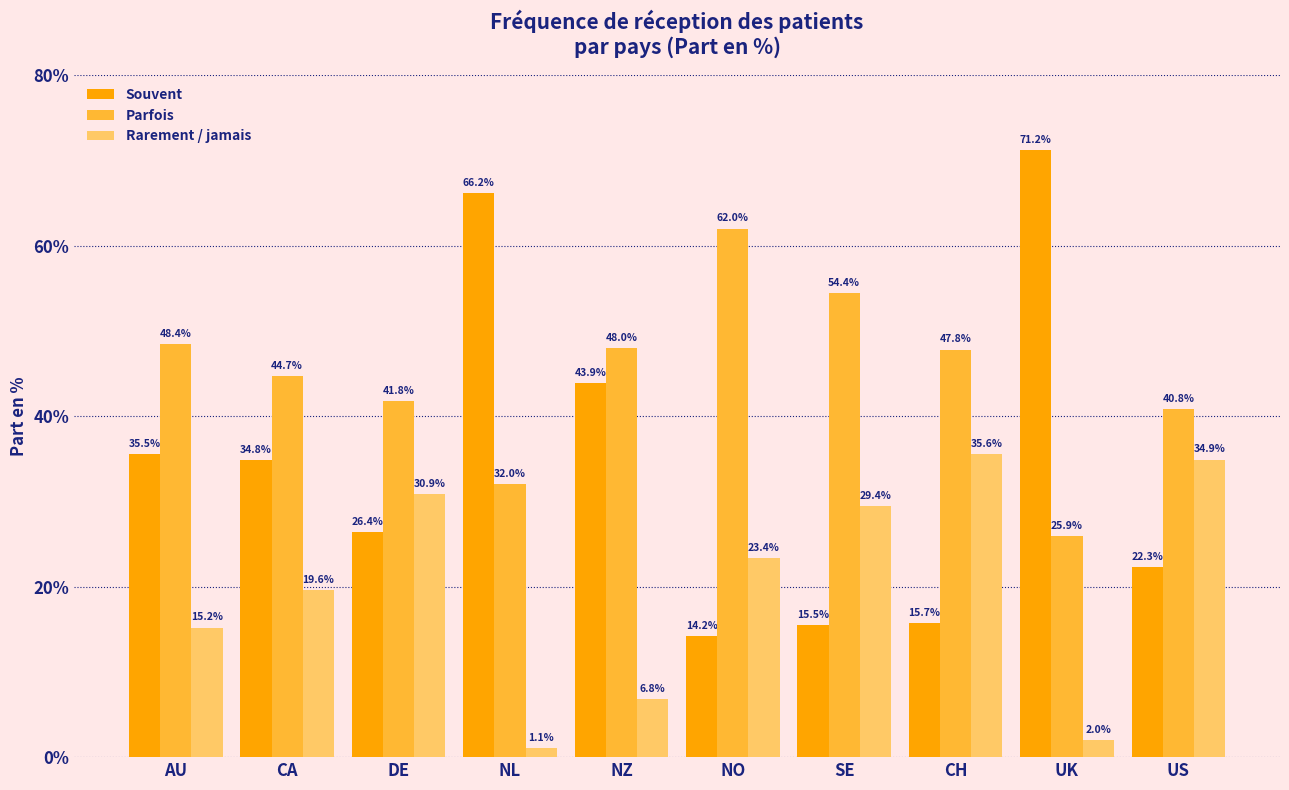

What is the sum of all Rarement / jamais values?

198.9